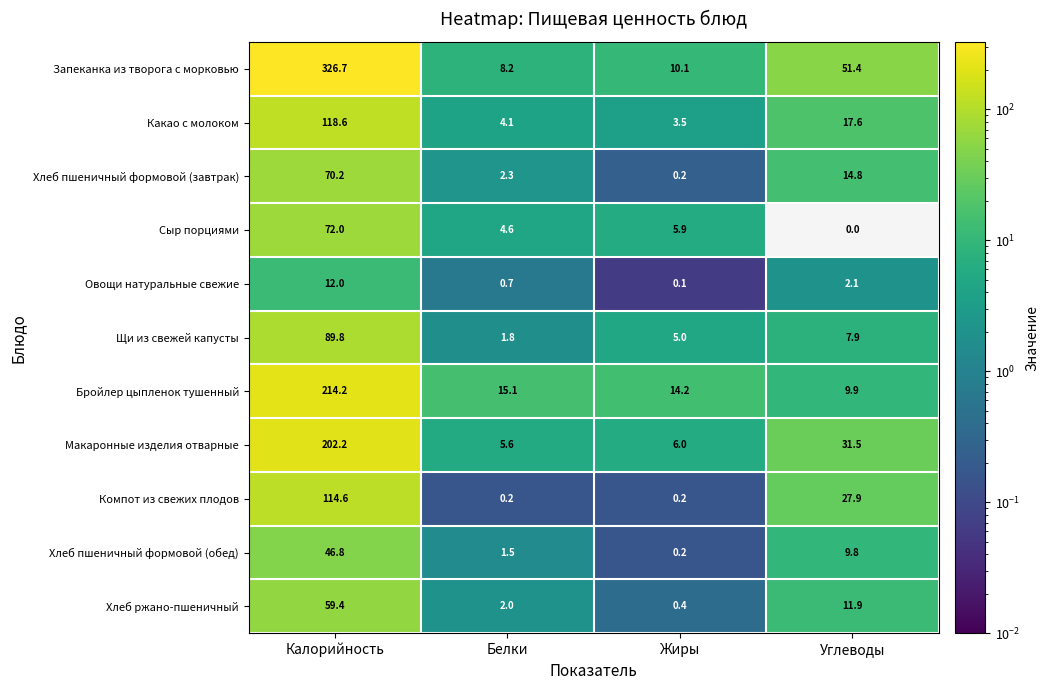

What is the difference between the Бройлер цыпленок тушенный values at Белки and Жиры?

0.9